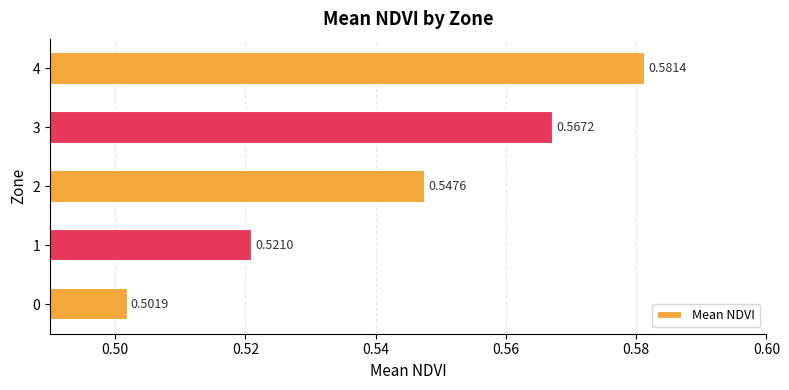

How many categories are shown in the chart?

5